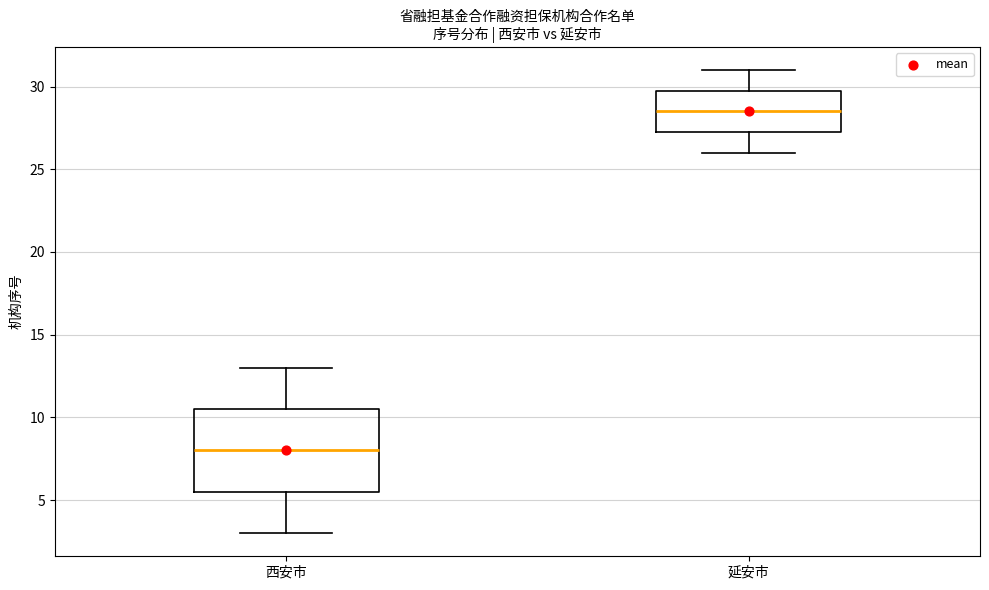

Where is the upper edge of the box for 西安市 on the y-axis? The values are not printed on the chart, so give them approximately, as read against the axis.

10.5